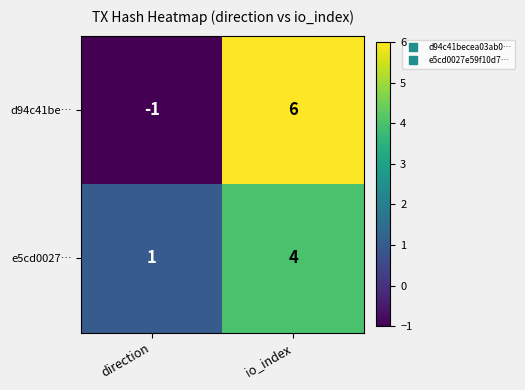

Which series has the largest range (max minus min)?

d94c41be…